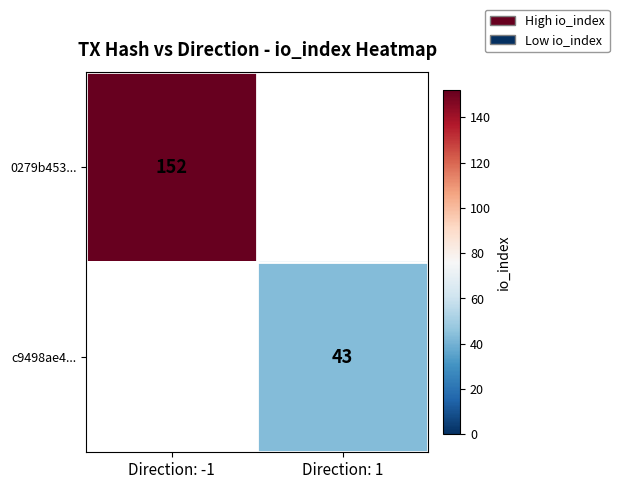

Is it true that 0279b453... equals 152 at Direction: -1?

True